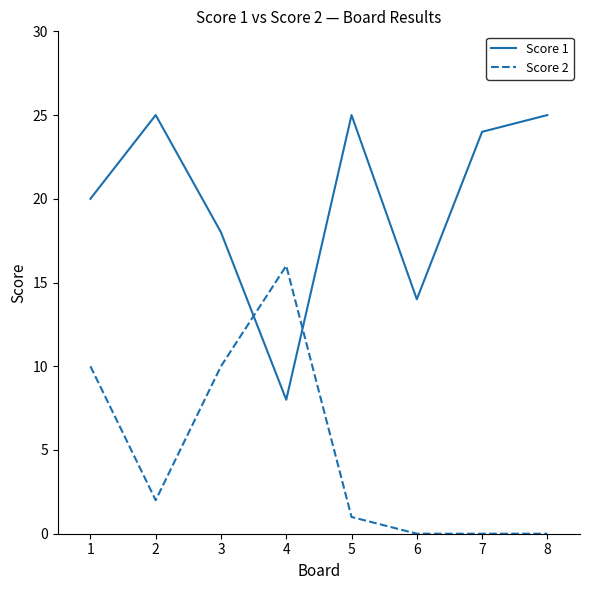

At how many categories does at least one series exceed 1?

8